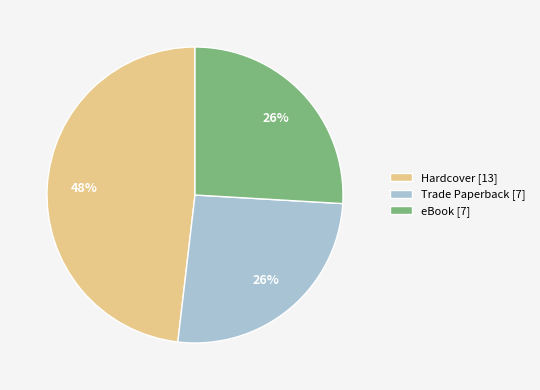

Do Hardcover and eBook together represent more than half of the pie?

Yes